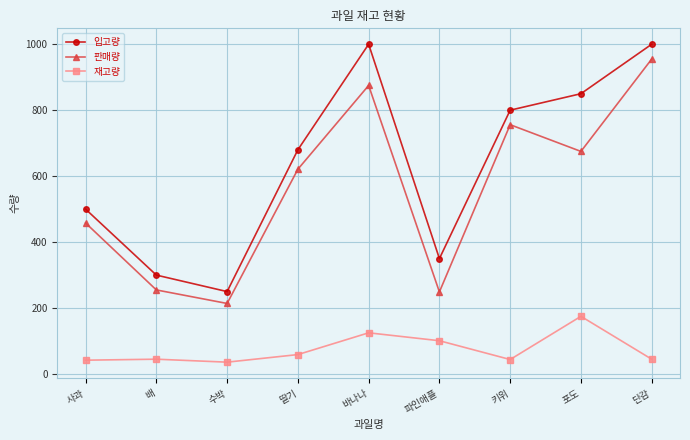

What is the highest value of the 입고량 series?

1000